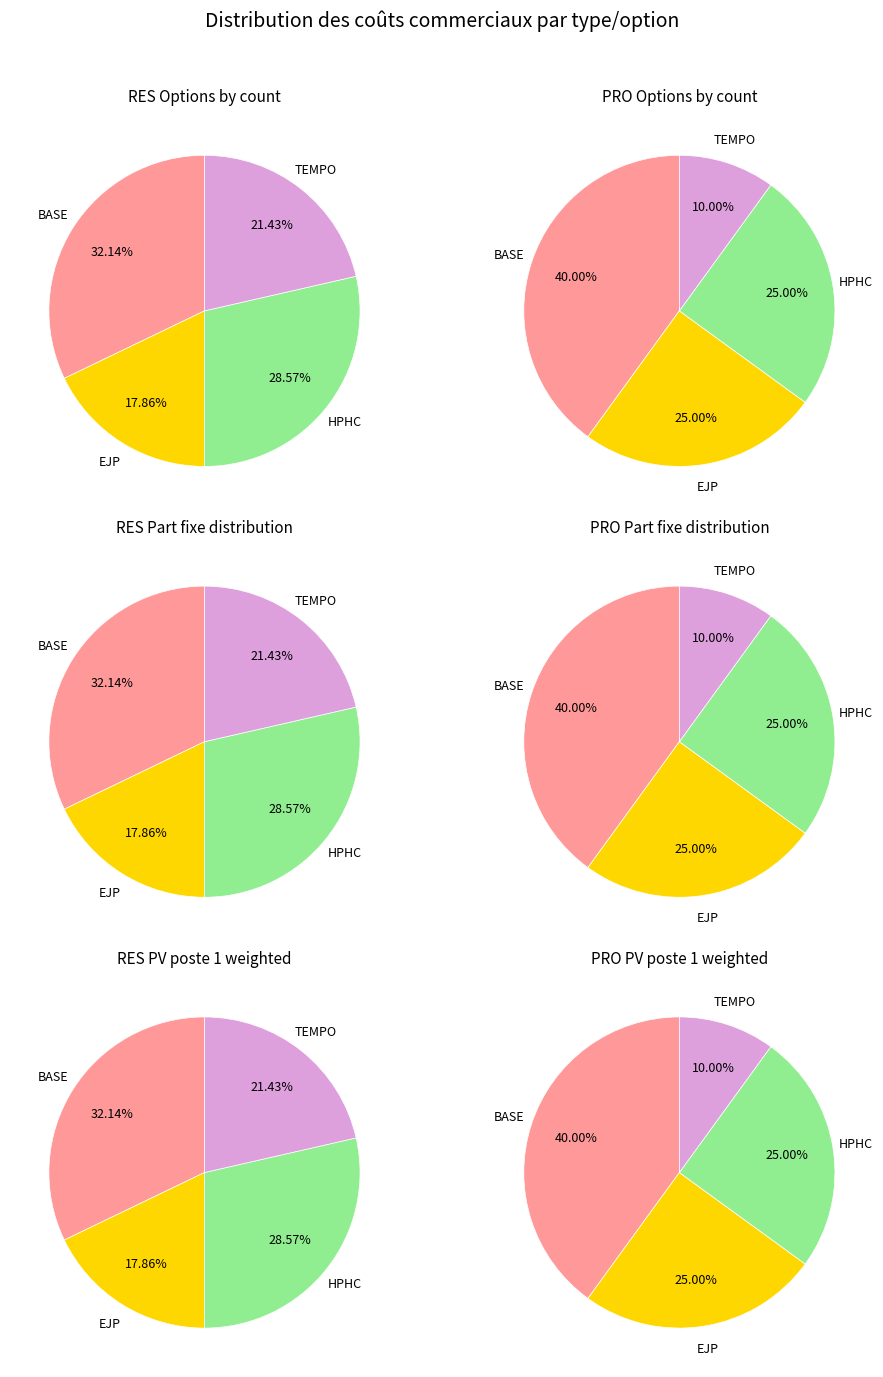

Count the number of slices in the pie.

6